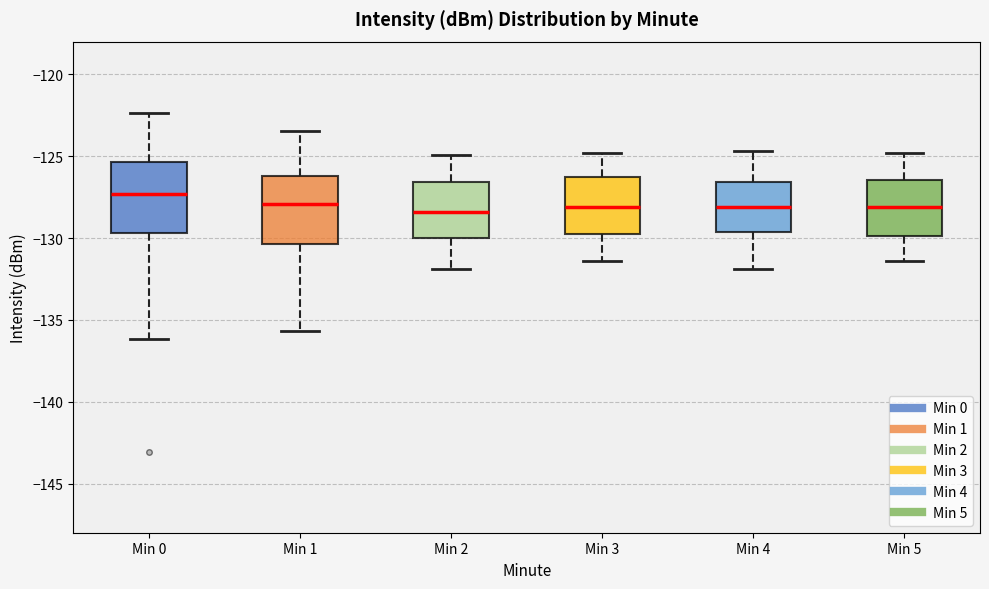

Reading left to right, transcribe this box plot: for each box, give where its median line is, the range the box spans, and where its two whiskers end, as read against the y-axis. The values are not printed on the chart, so give them approximately, as read against the axis.

Min 0: median -127.5, box -129.5 to -125.5, whiskers -136.0 to -122.5
Min 1: median -128.0, box -130.5 to -126.0, whiskers -135.5 to -123.5
Min 2: median -128.5, box -130.0 to -126.5, whiskers -132.0 to -125.0
Min 3: median -128.0, box -129.5 to -126.5, whiskers -131.5 to -125.0
Min 4: median -128.0, box -129.5 to -126.5, whiskers -132.0 to -124.5
Min 5: median -128.0, box -130.0 to -126.5, whiskers -131.5 to -125.0